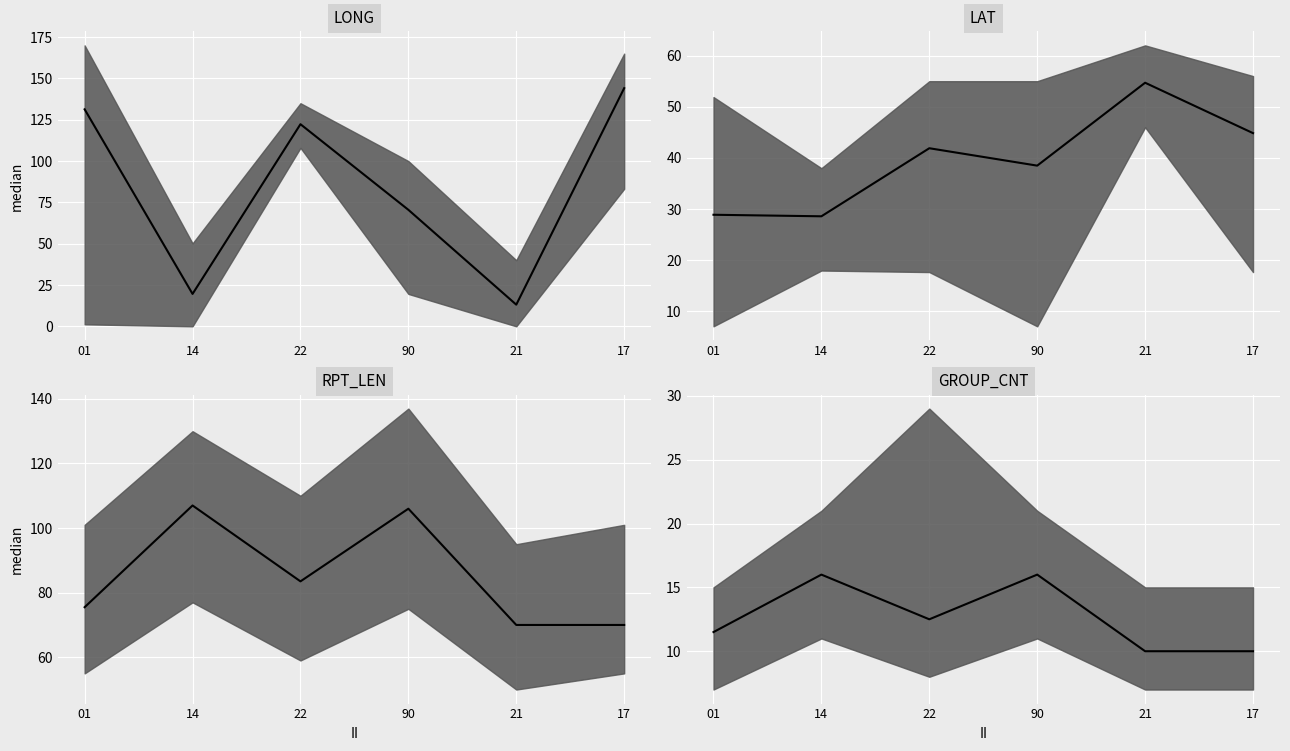

How many interior local valleys does the LONG median series have?

2